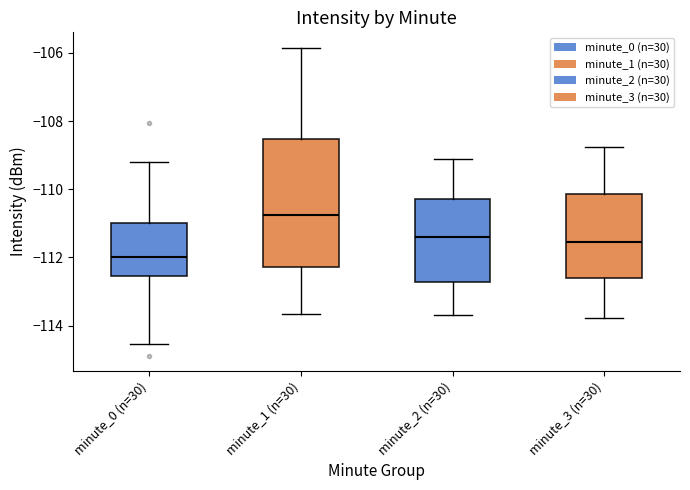

Where is the upper edge of the box for minute_0 (n=30) on the y-axis? The values are not printed on the chart, so give them approximately, as read against the axis.

-111.0